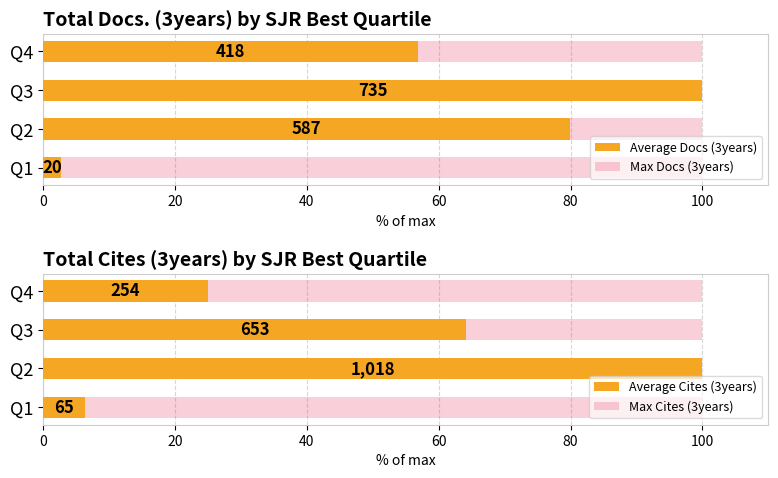

What are all the series names shown in the legend?

Average Docs (3years), Max Docs (3years), Average Cites (3years), Max Cites (3years)